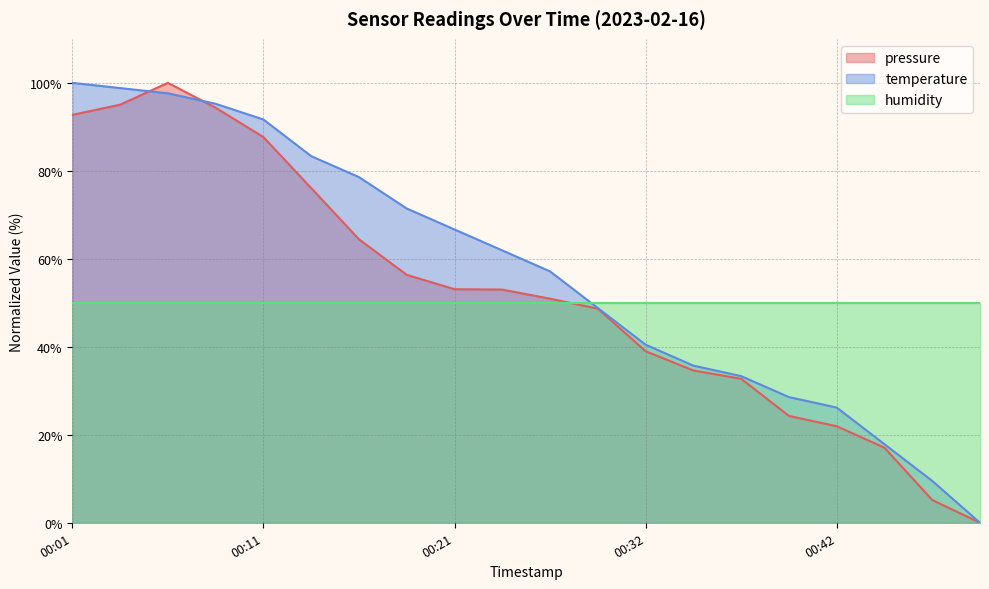

Is the value of pressure at 00:01 greater than the value of temperature at 00:08?

No